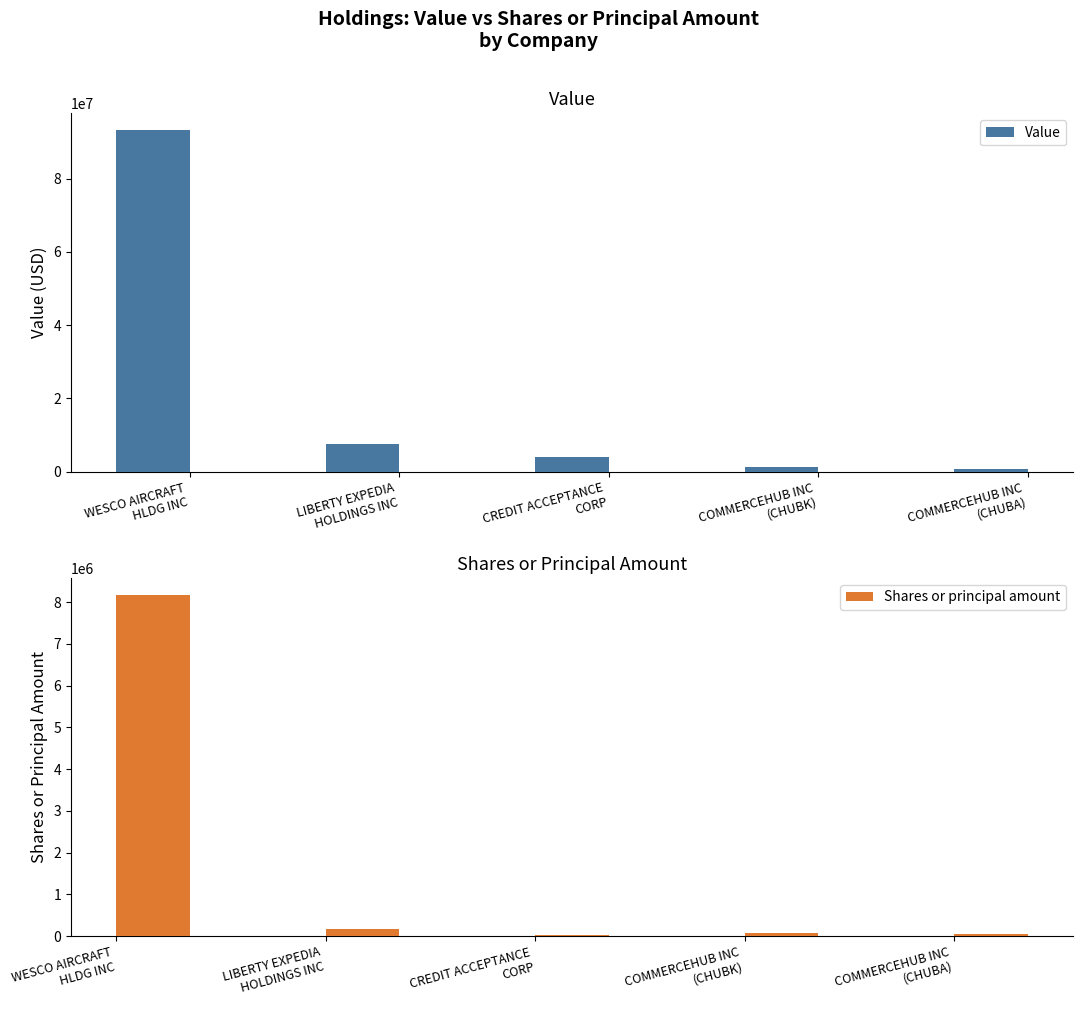

Is the value of Value at COMMERCEHUB INC
(CHUBA) greater than the value of Shares or principal amount at CREDIT ACCEPTANCE
CORP?

Yes